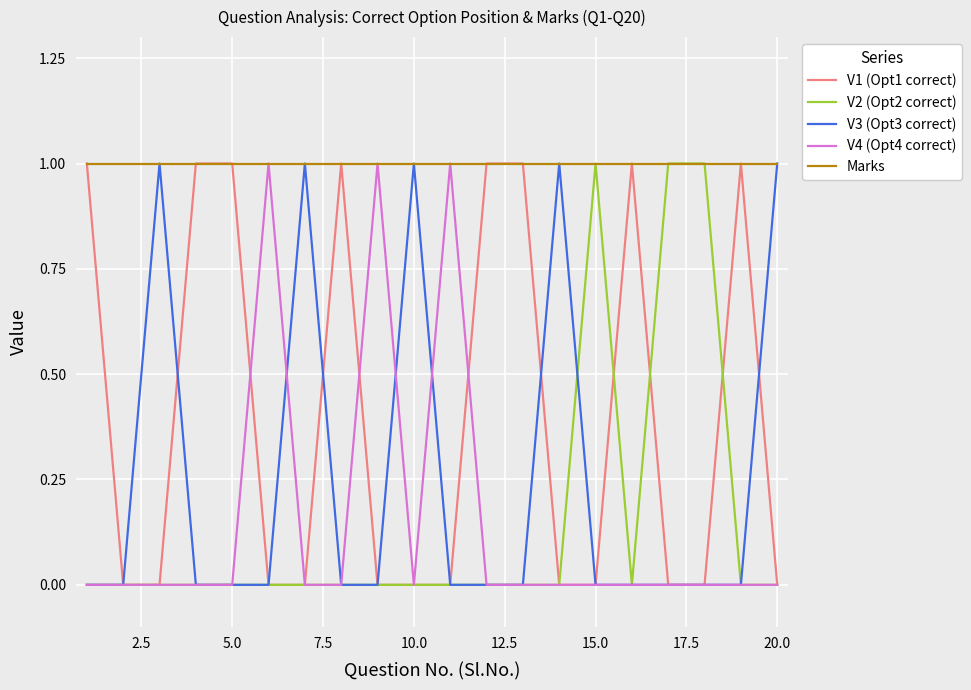

Does the chart display data point markers on the line(s)?

No